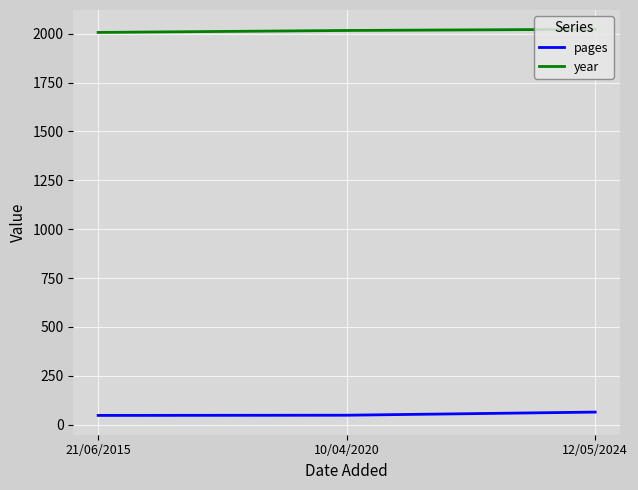

Is it true that year equals 3039 at 12/05/2024?

False